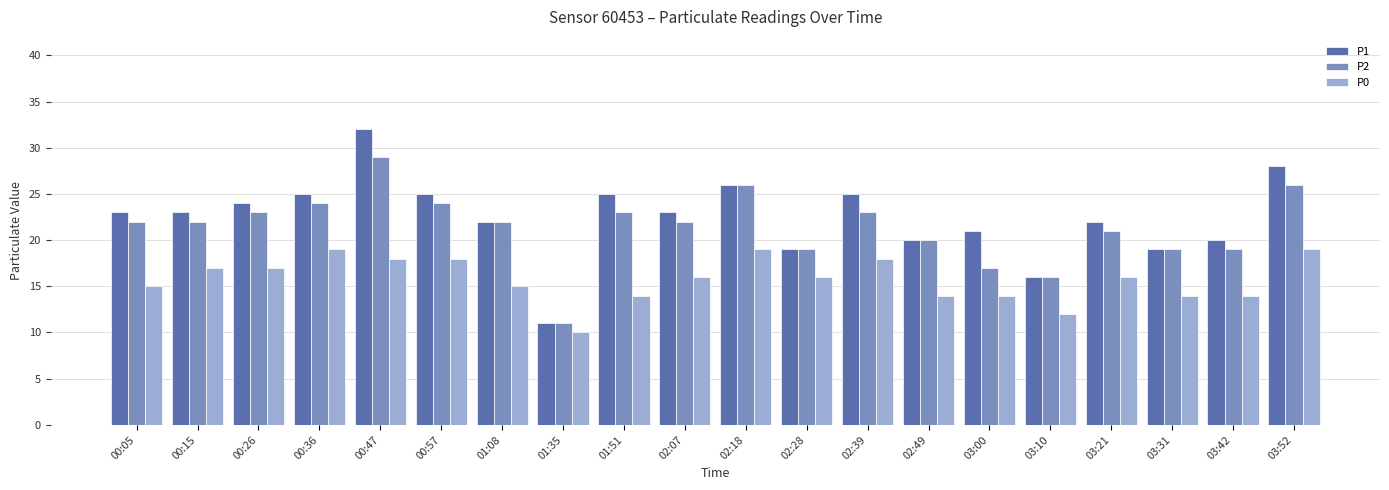

Where is P1 nearest to the value 21?

03:00